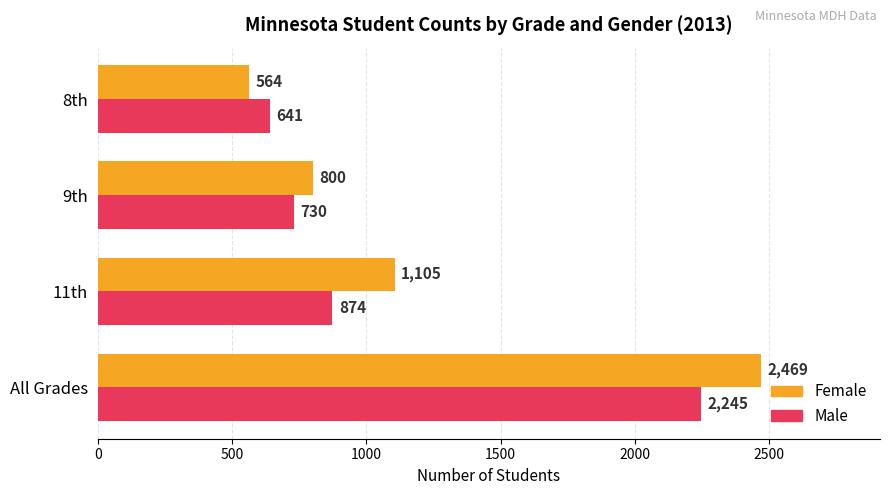

Is it true that Male equals 874 at 11th?

True